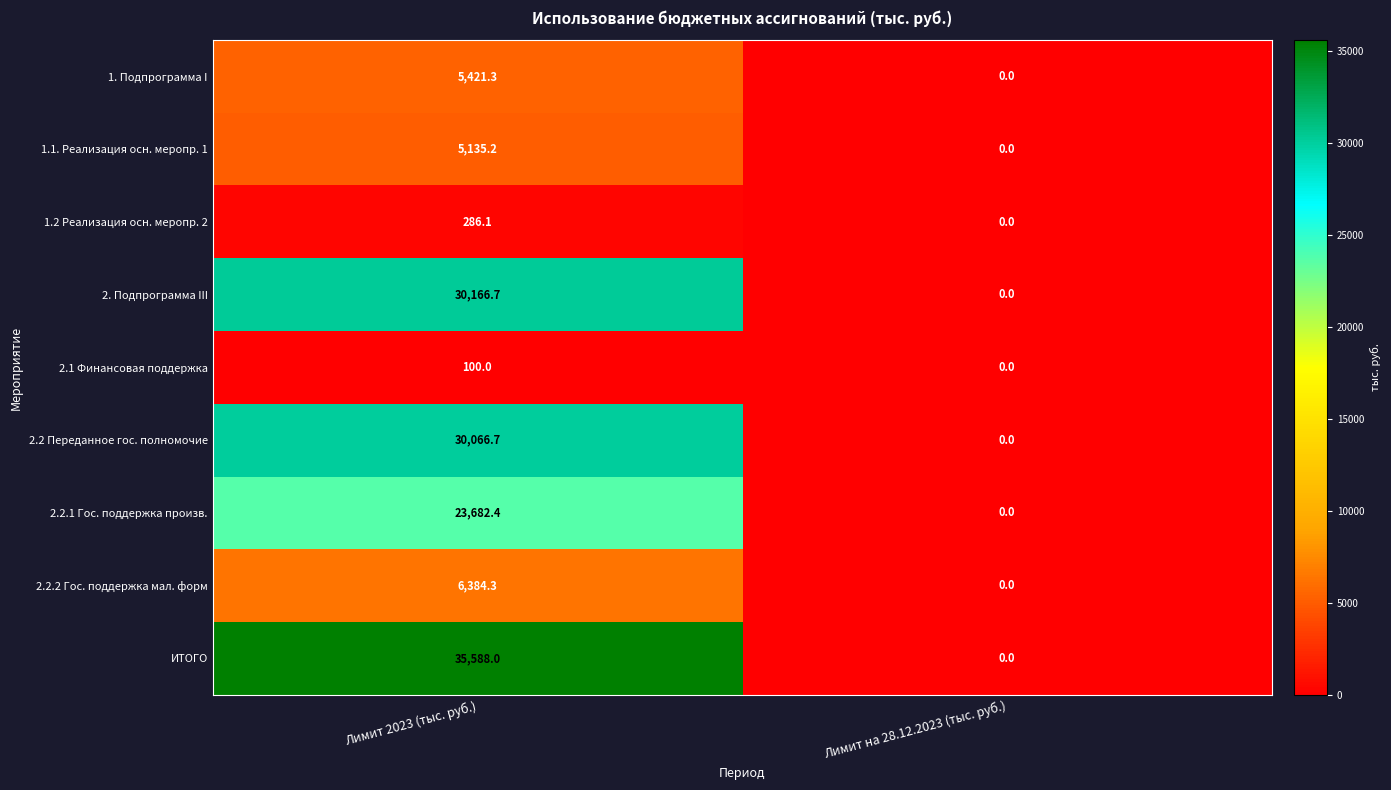

At how many categories does at least one series exceed 27951?

1